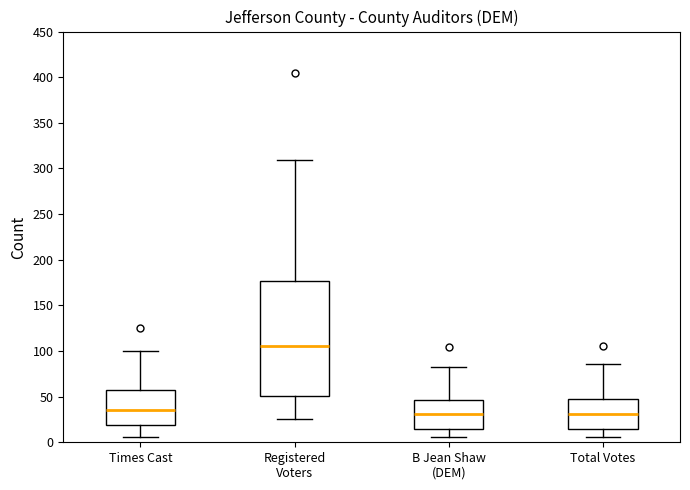

Reading left to right, read every box against the y-axis: the position of its median line, the range the box covers, and the ends of its whiskers. The values are not printed on the chart, so give them approximately, as read against the axis.

Times Cast: median 35, box 20 to 55, whiskers 5 to 100
Registered Voters: median 105, box 50 to 175, whiskers 25 to 310
B Jean Shaw (DEM): median 30, box 15 to 45, whiskers 5 to 85
Total Votes: median 30, box 15 to 50, whiskers 5 to 85